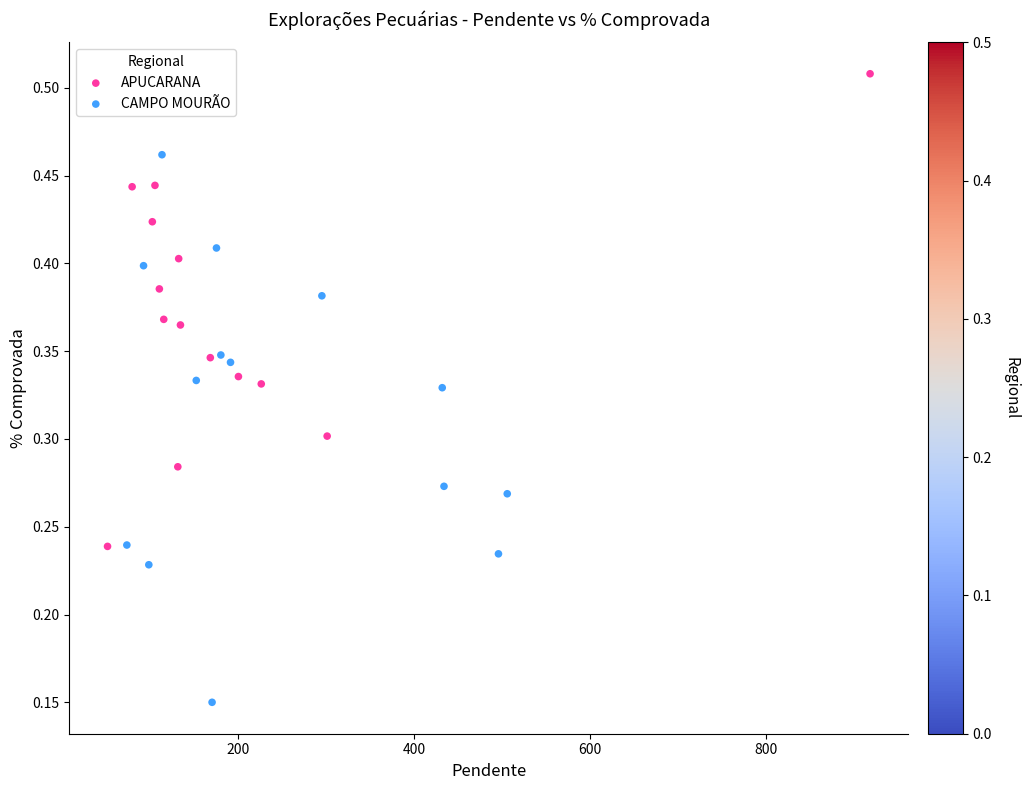

Which series contains the highest Y value?

APUCARANA